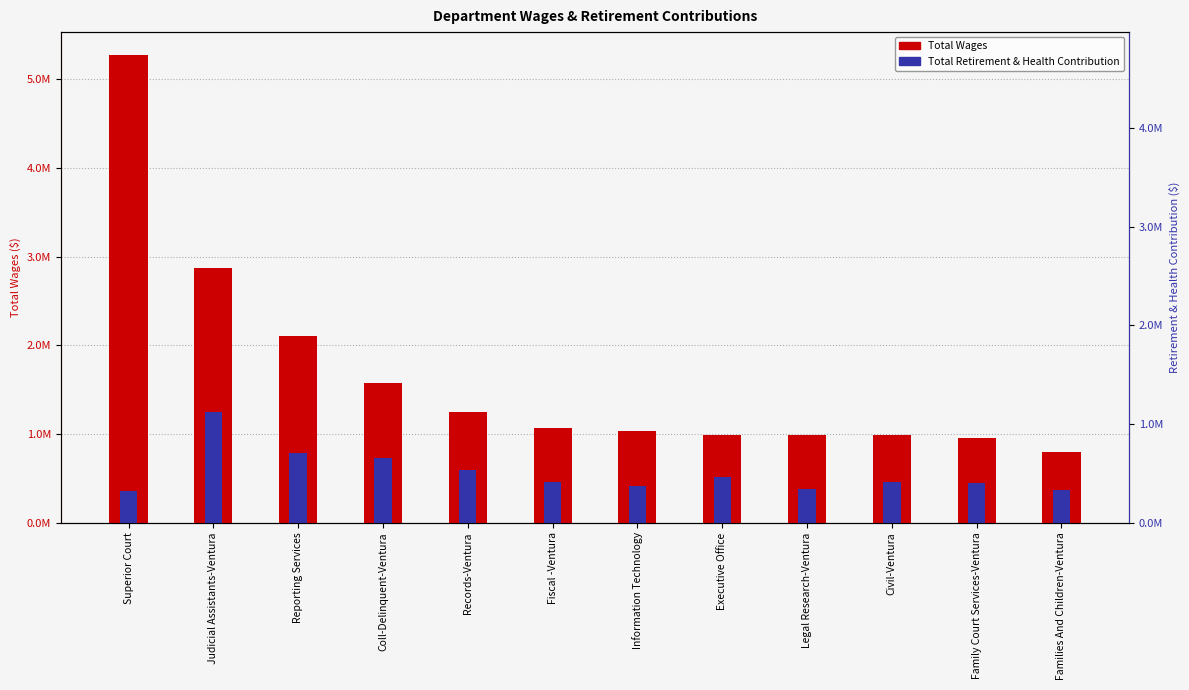

Which category has the highest value in the Total Retirement & Health Contribution series?

Judicial Assistants-Ventura